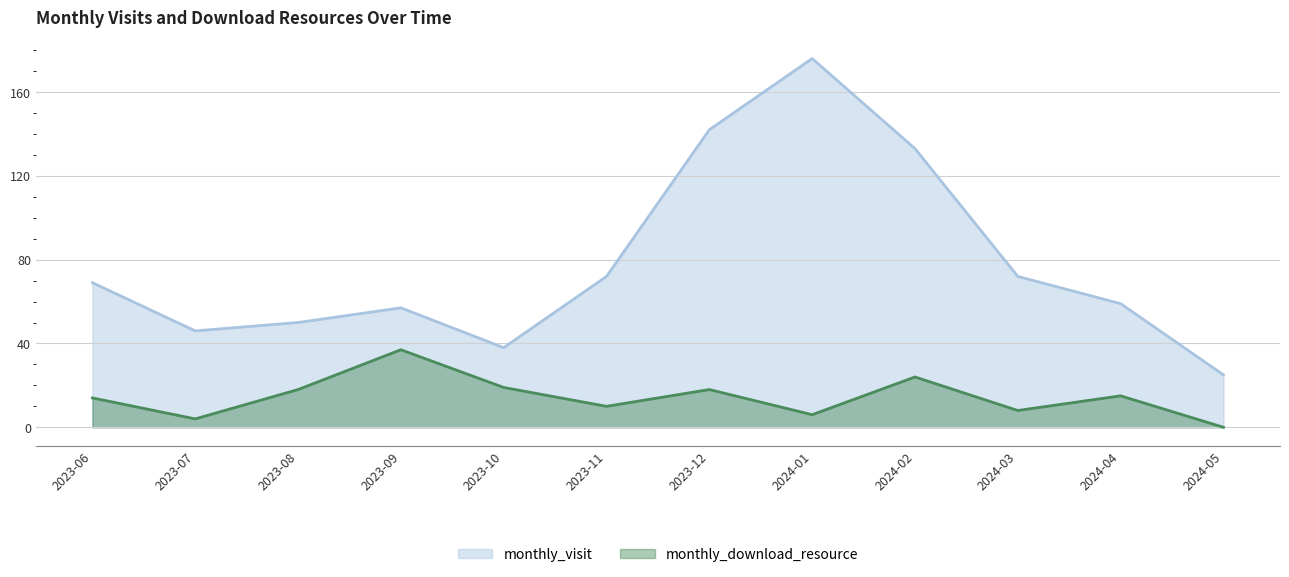

What is the difference between the maximum and second lowest values in the monthly_download_resource series?

33